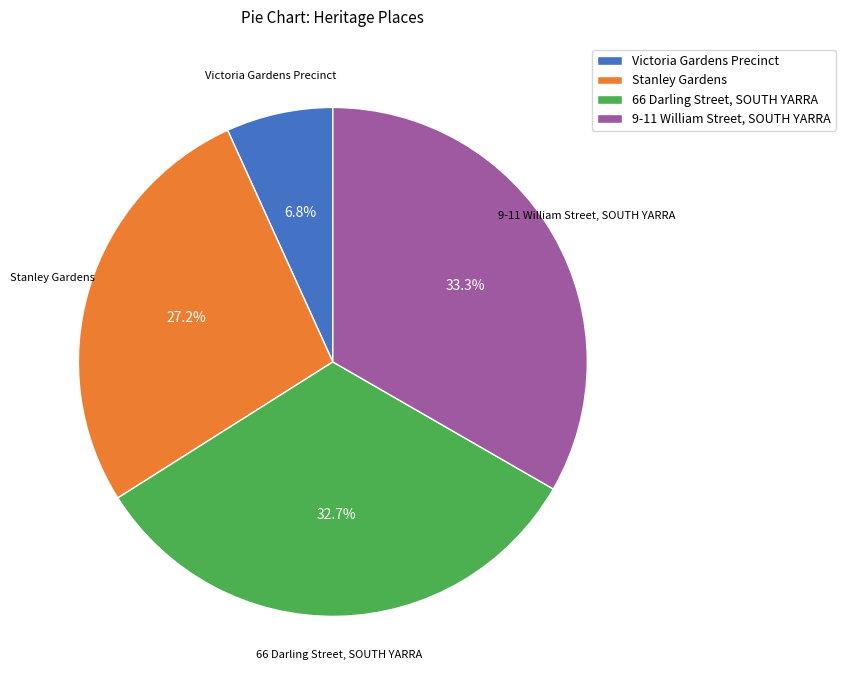

How many segments does this pie chart have?

4